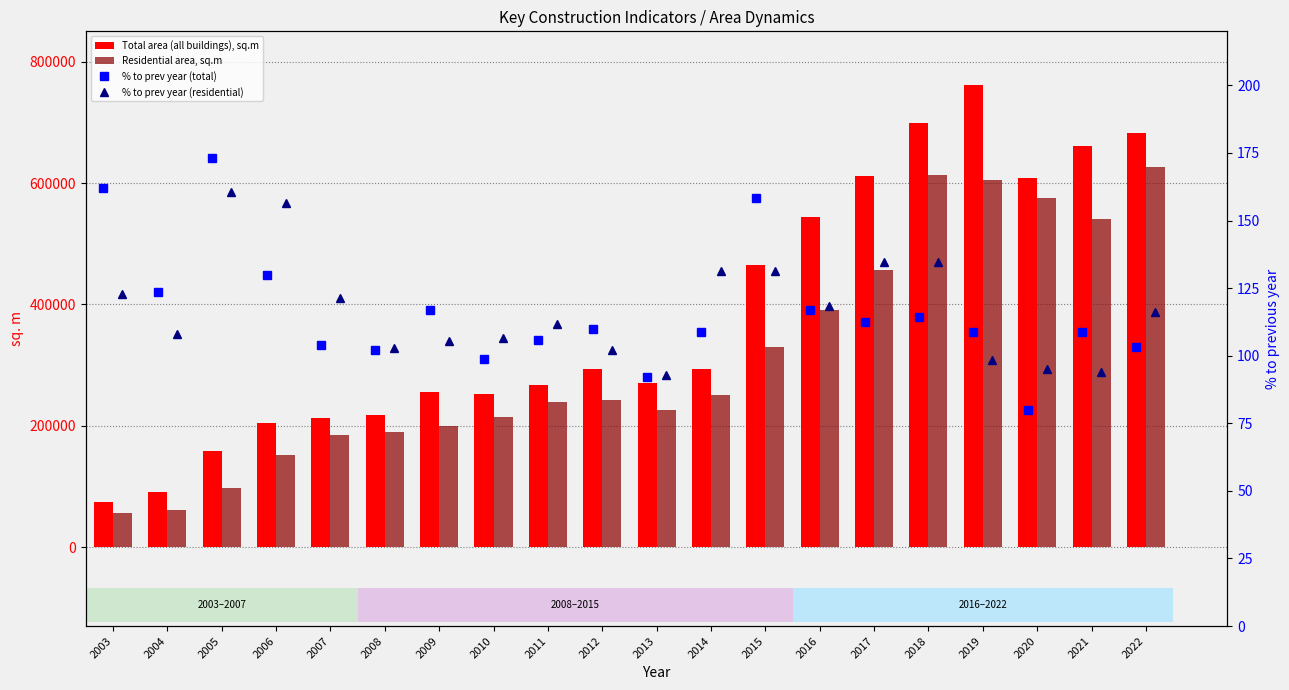

Does the chart contain stacked bars?

No